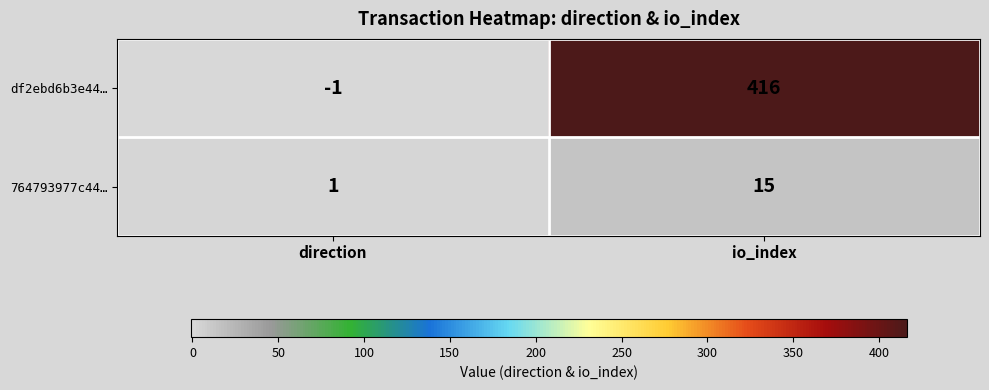

At io_index, list the series in order from smallest to largest.

764793977c44…, df2ebd6b3e44…